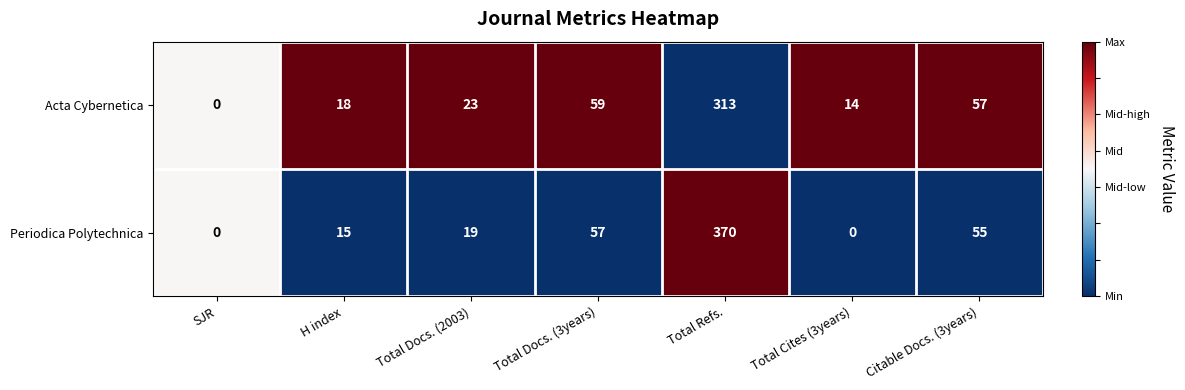

Which category has the lowest value in the Acta Cybernetica series?

SJR